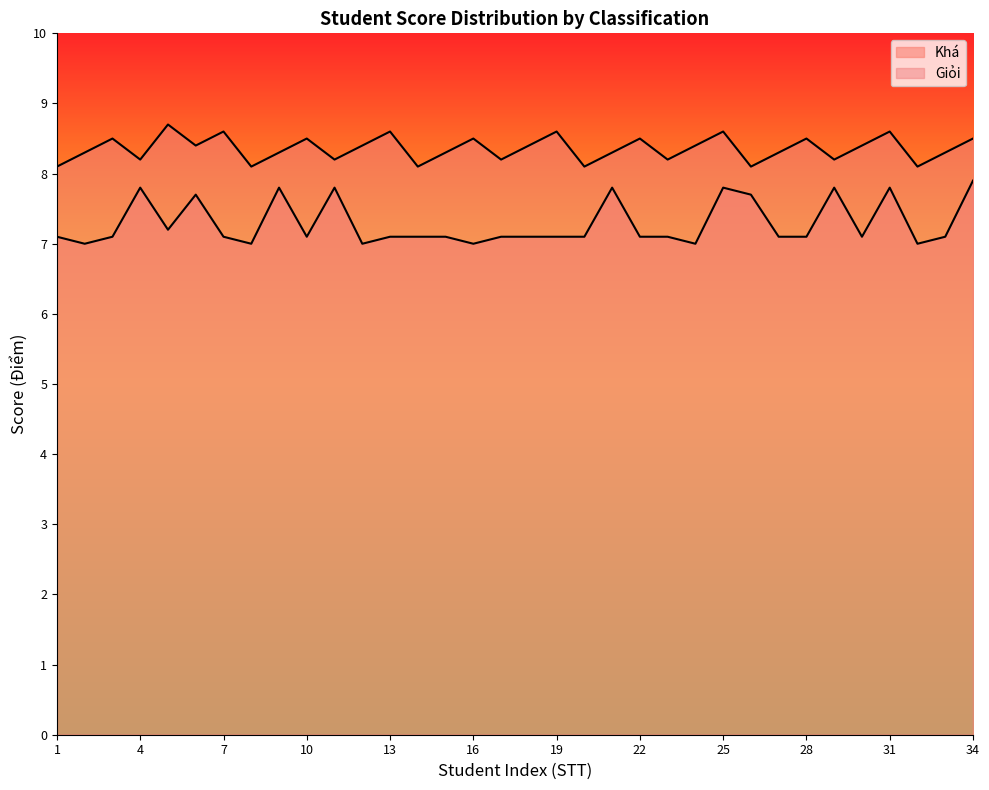

True or false: Khá and Giỏi intersect in this chart.

False